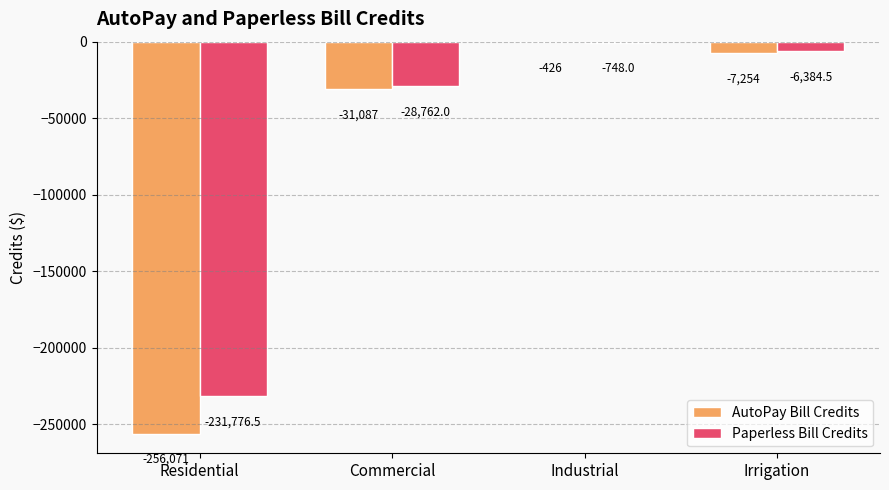

At which category is the sum across all series the highest?

Industrial